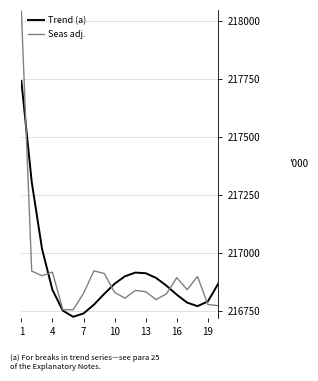

Which series has the widest spread of values?

Seas adj.